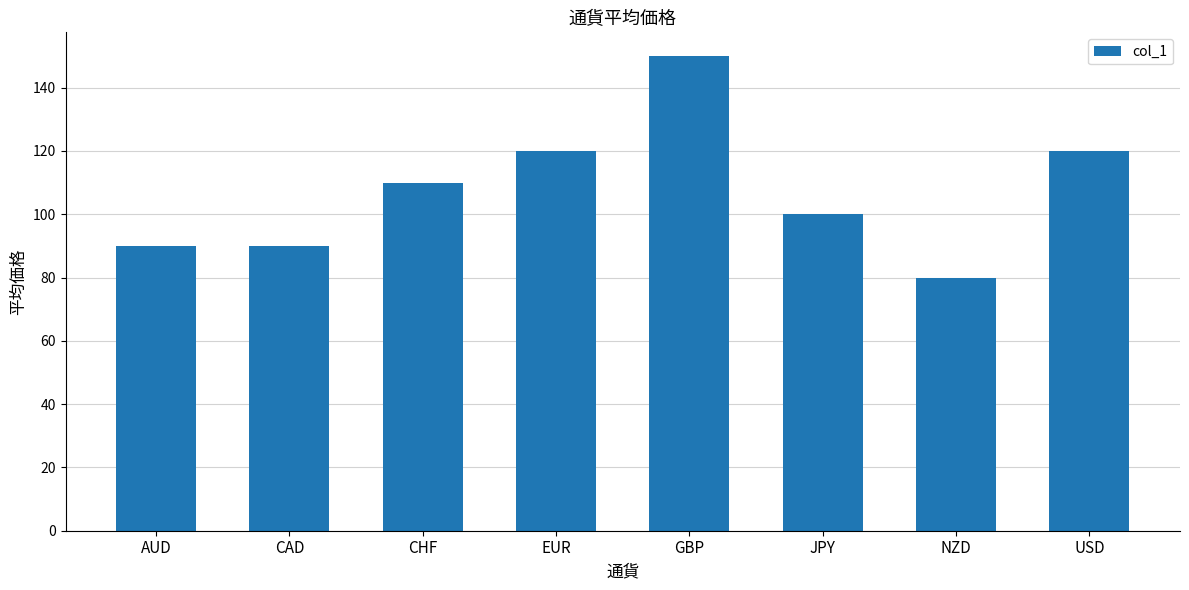

Does the chart contain any negative values?

No